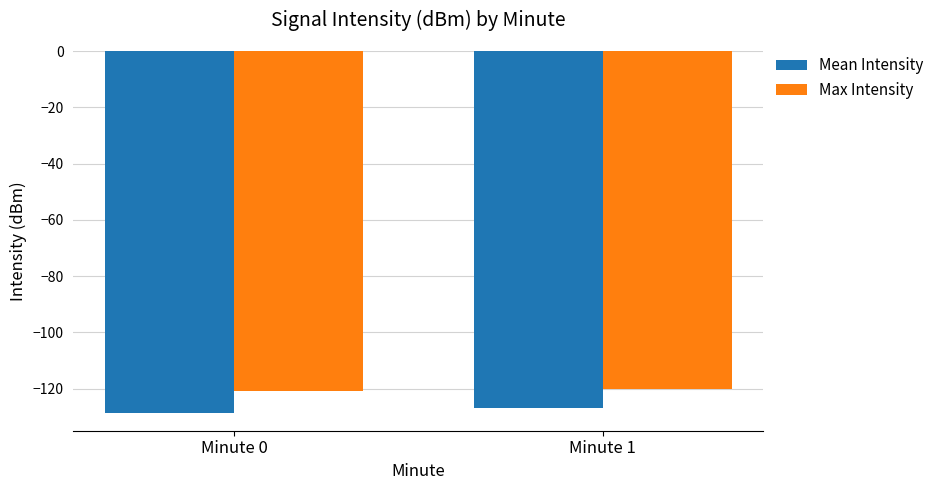

True or false: Max Intensity has a value of -185.2 at Minute 1.

False